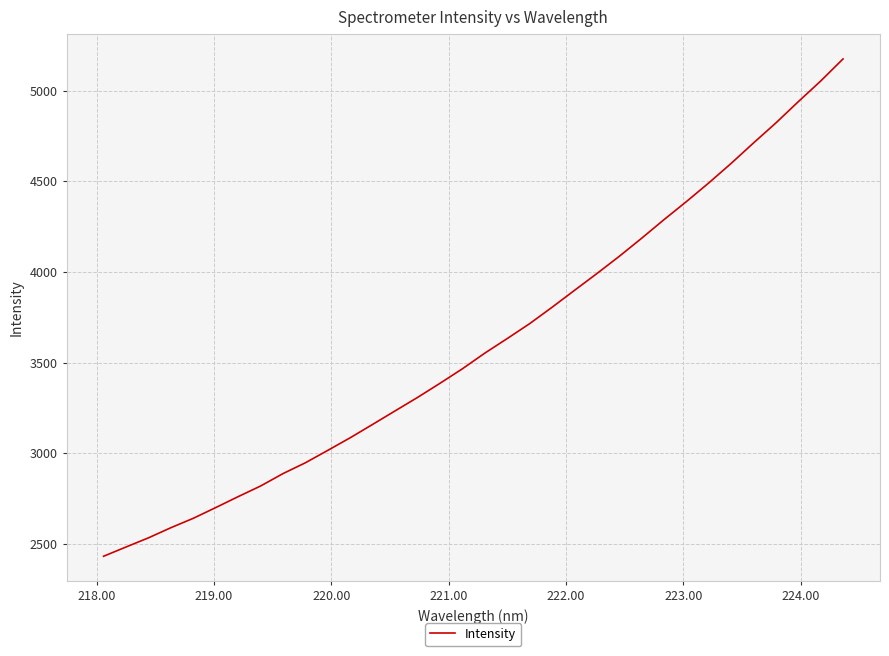

What is the smallest value displayed?

2431.9